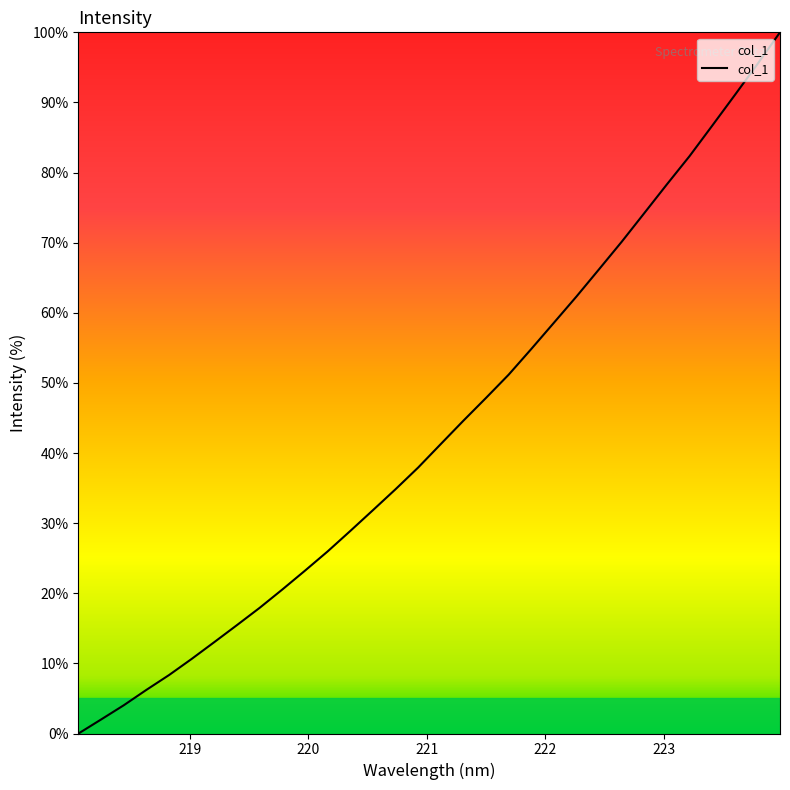

What is the greatest value displayed?

100.0